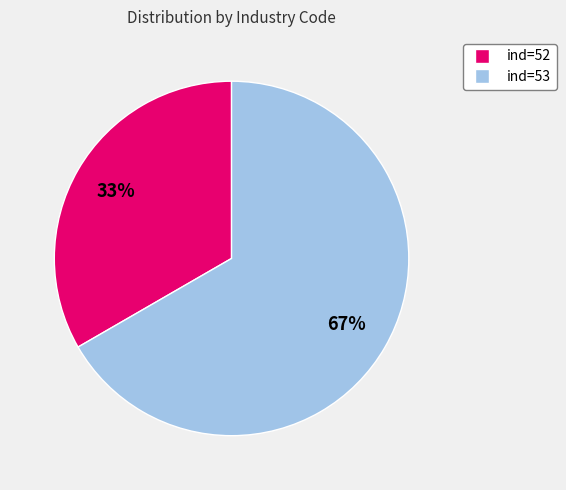

Does any single category account for the majority?

Yes